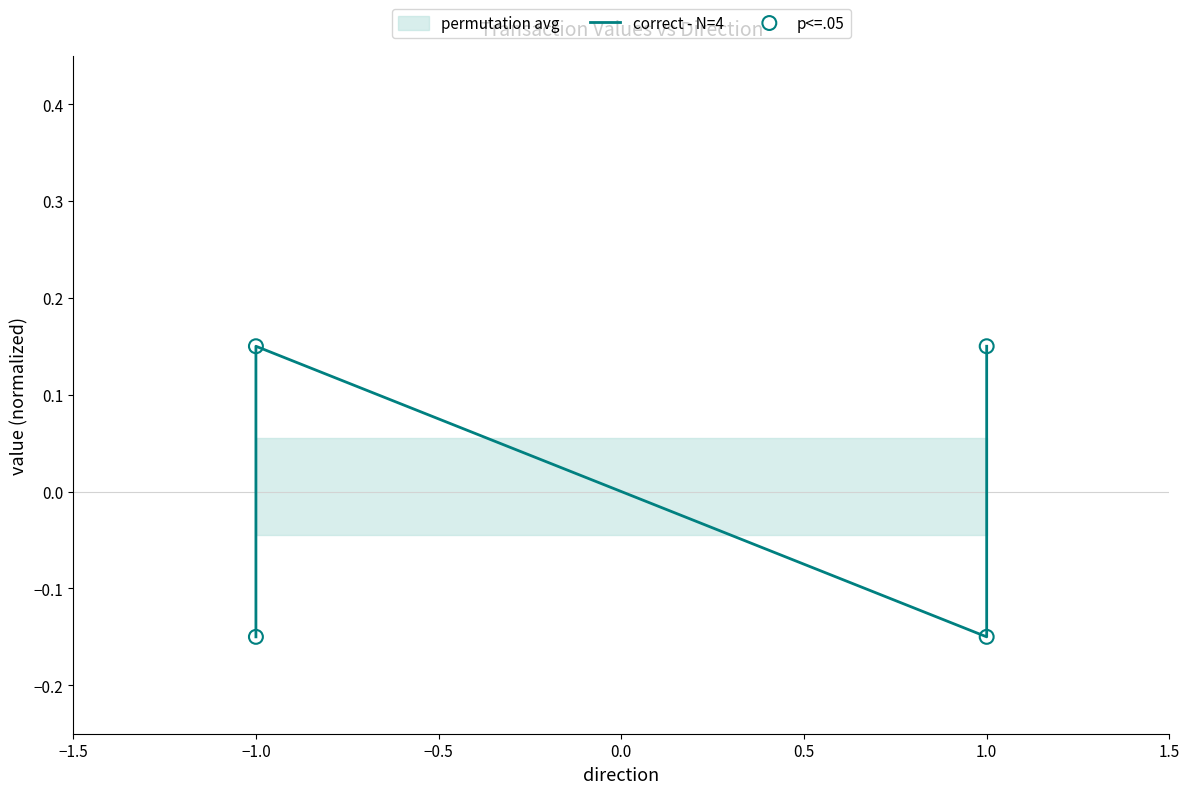

Which series has the largest Y range (max minus min)?

correct - N=4